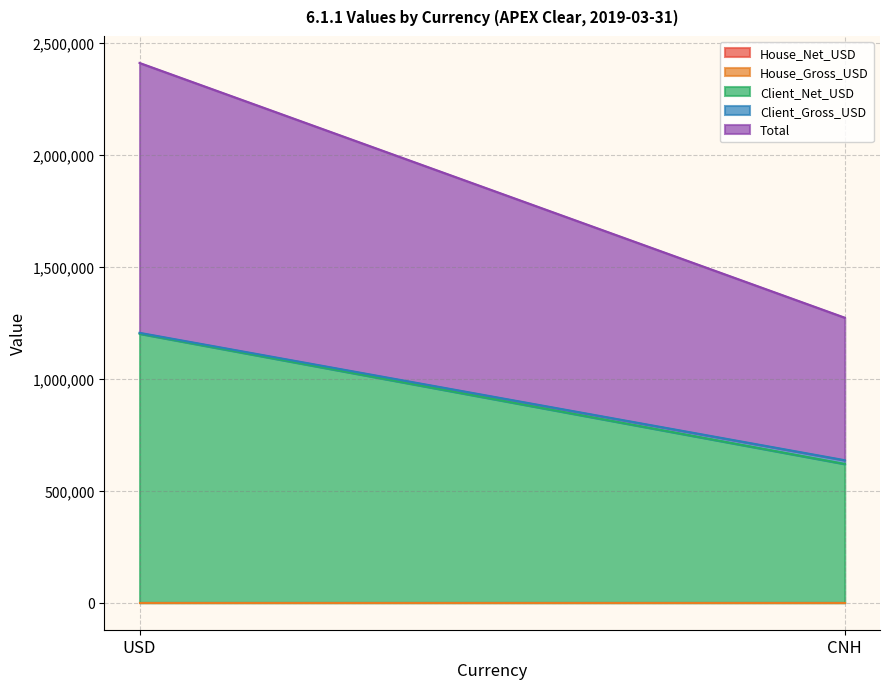

Where is House_Gross_USD nearest to the value 0?

USD